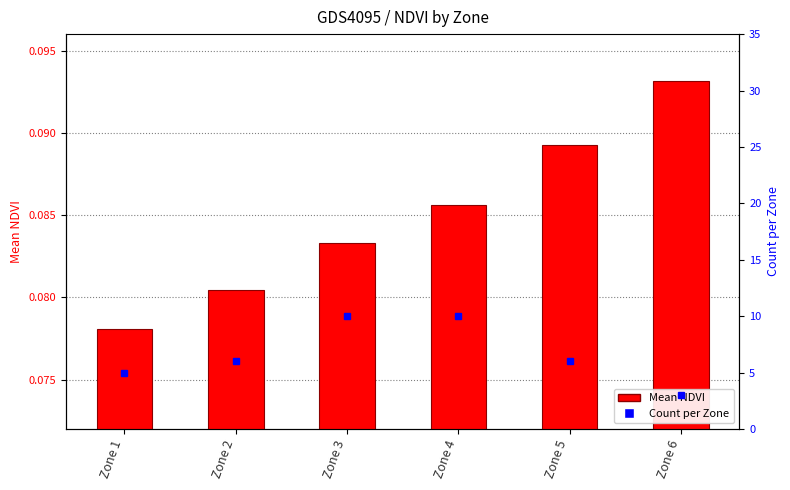

How many bars are there in total?

6